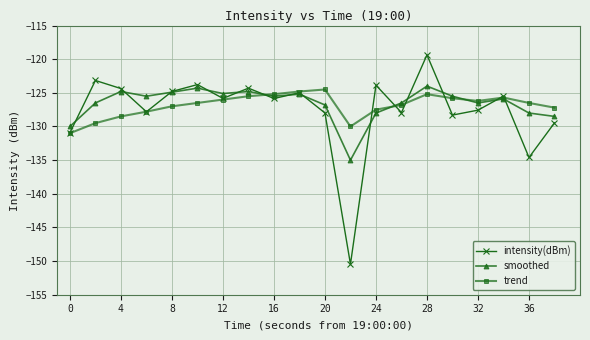

True or false: intensity(dBm) has more than 1 interior local peaks.

True